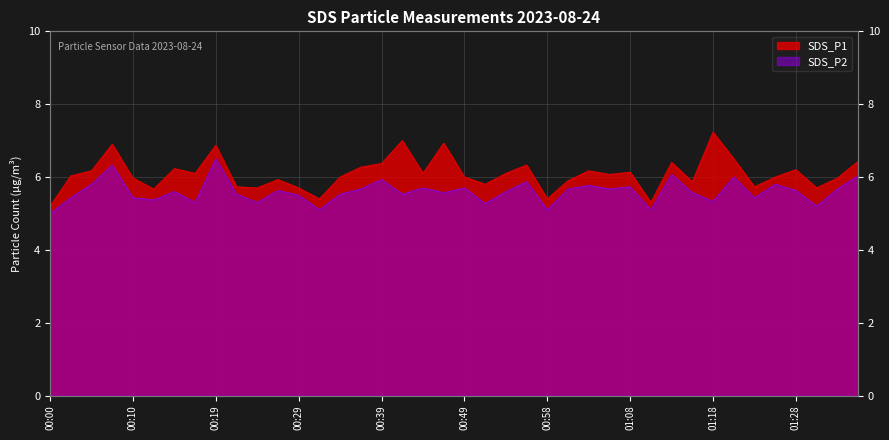

Reading left to right, what are all the values shown in this chart?

SDS_P1: 5.2	6.0	6.2	6.9	6.0	5.7	6.2	6.1	6.9	5.7	5.7	5.9	5.7	5.4	6.0	6.3	6.4	7.0	6.1	6.9	6.0	5.8	6.1	6.3	5.4	5.9	6.2	6.1	6.1	5.3	6.4	5.9	7.2	6.5	5.7	6.0	6.2	5.7	6.0	6.4
SDS_P2: 5.0	5.4	5.8	6.3	5.4	5.4	5.6	5.3	6.5	5.5	5.3	5.6	5.5	5.1	5.5	5.7	5.9	5.5	5.7	5.6	5.7	5.3	5.6	5.9	5.1	5.7	5.8	5.7	5.7	5.1	6.1	5.6	5.3	6.0	5.4	5.8	5.6	5.2	5.7	6.0